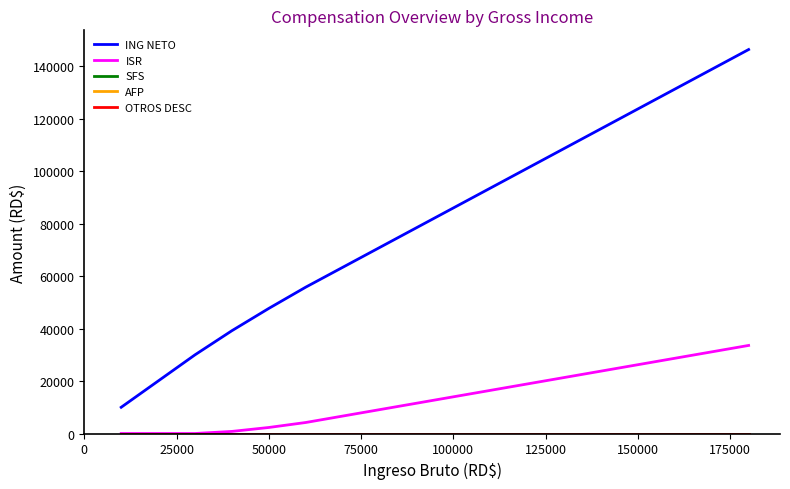

Does the chart have visible grid lines?

No